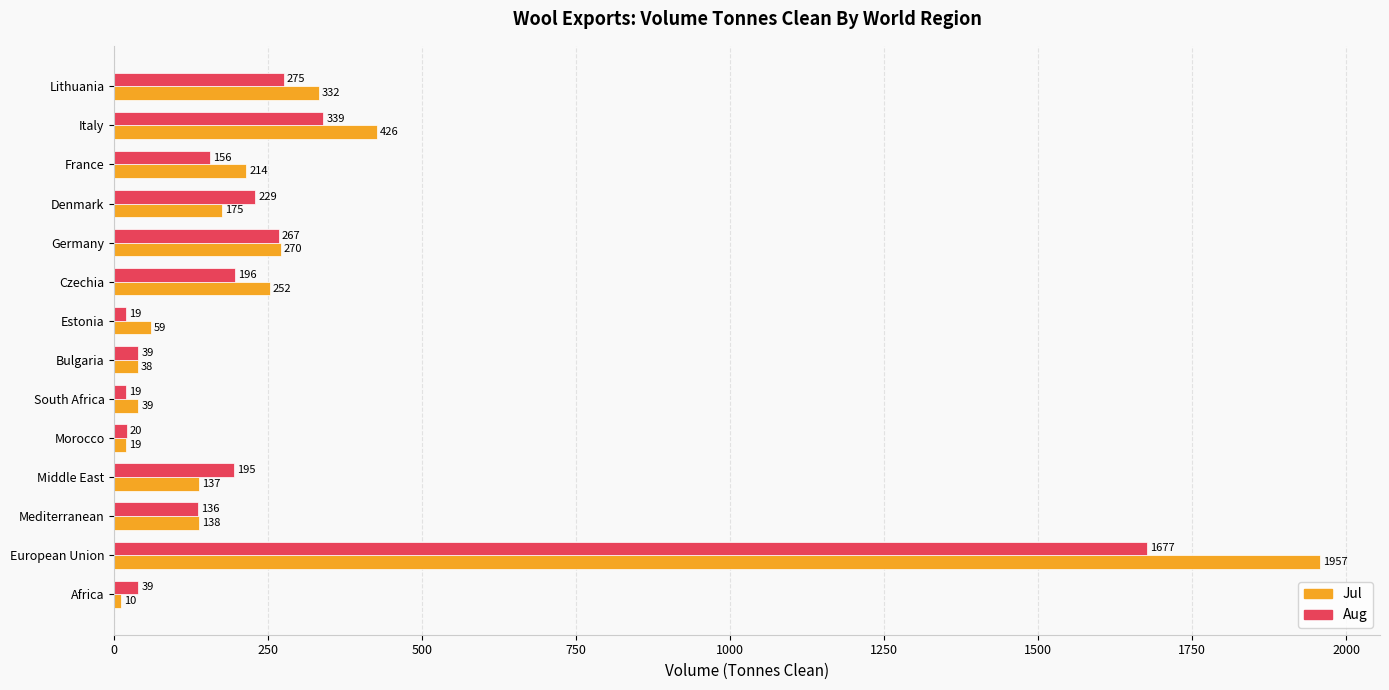

The Jul series shows 232 at Lithuania. True or false?

False